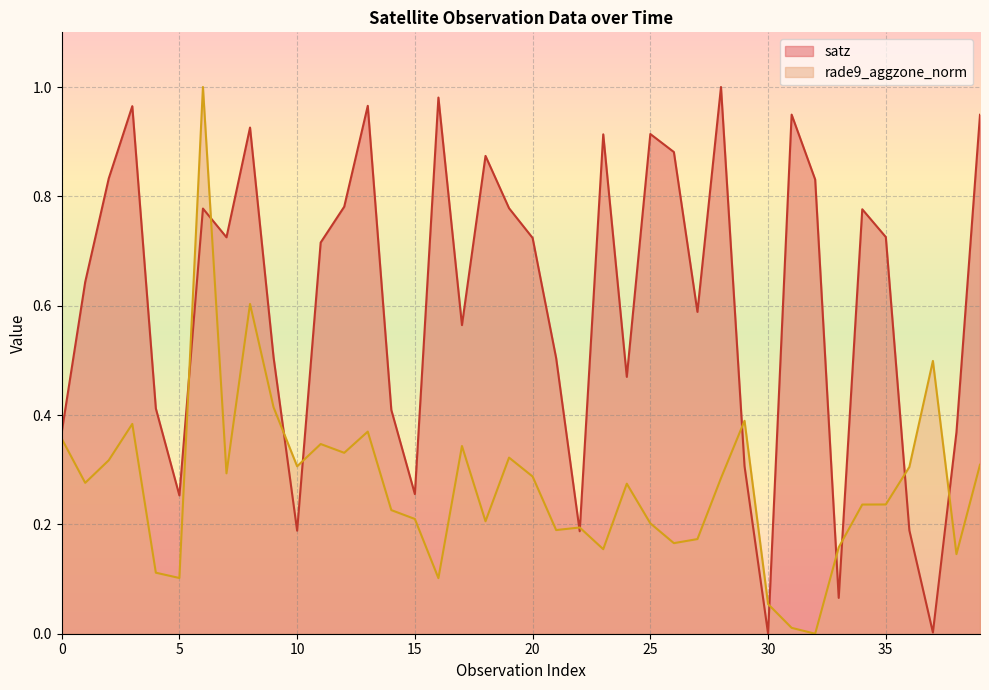

Reading left to right, extract all data points from this chart.

satz: 0.4	0.6	0.8	1.0	0.4	0.3	0.8	0.7	0.9	0.5	0.2	0.7	0.8	1.0	0.4	0.3	1.0	0.6	0.9	0.8	0.7	0.5	0.2	0.9	0.5	0.9	0.9	0.6	1.0	0.3	0.0	0.9	0.8	0.1	0.8	0.7	0.2	0.0	0.4	0.9
rade9_aggzone_norm: 0.4	0.3	0.3	0.4	0.1	0.1	1.0	0.3	0.6	0.4	0.3	0.3	0.3	0.4	0.2	0.2	0.1	0.3	0.2	0.3	0.3	0.2	0.2	0.2	0.3	0.2	0.2	0.2	0.3	0.4	0.1	0.0	0.0	0.2	0.2	0.2	0.3	0.5	0.1	0.3